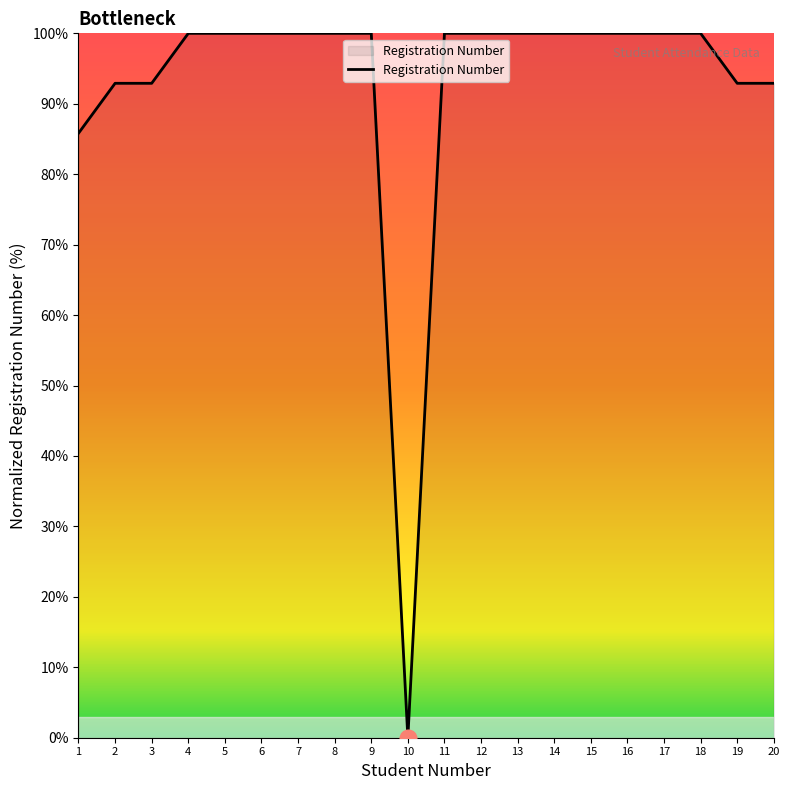

True or false: the data shows 100.0 at 15.

True